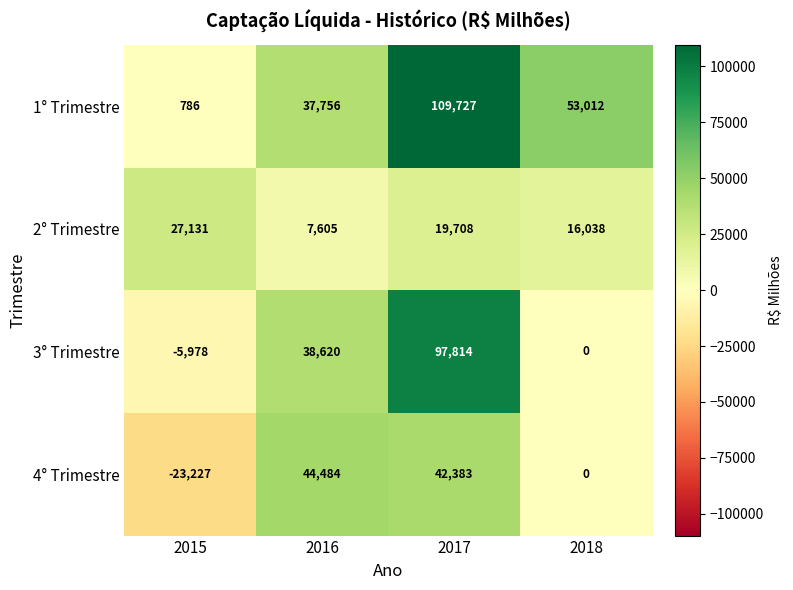

Which category has the highest value across all series?

2017